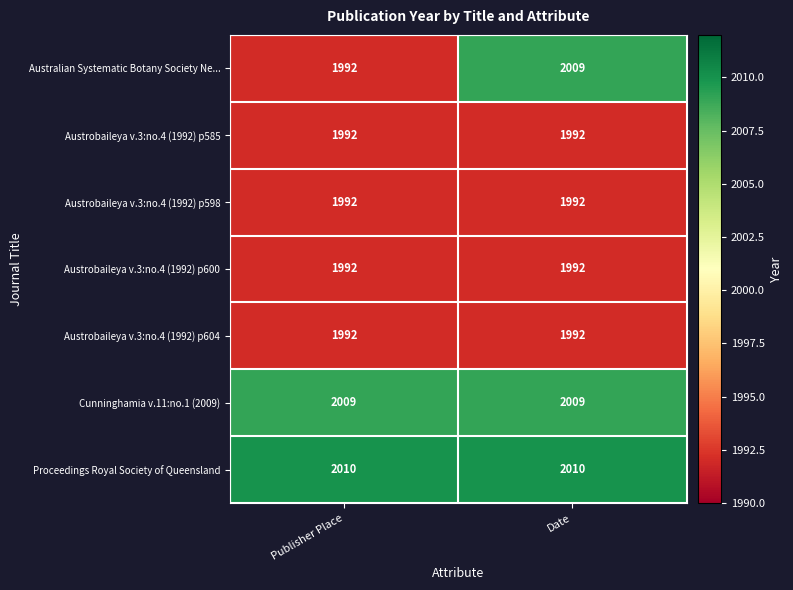

At which label is Australian Systematic Botany Society Ne... closest to 2000?

Publisher Place